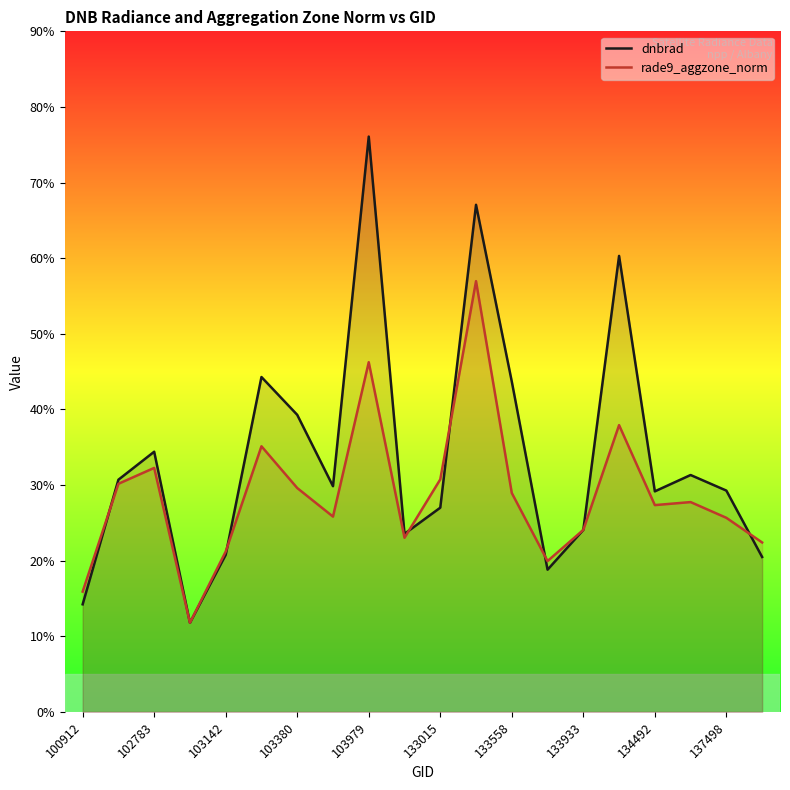

What are all the series names shown in the legend?

dnbrad, rade9_aggzone_norm